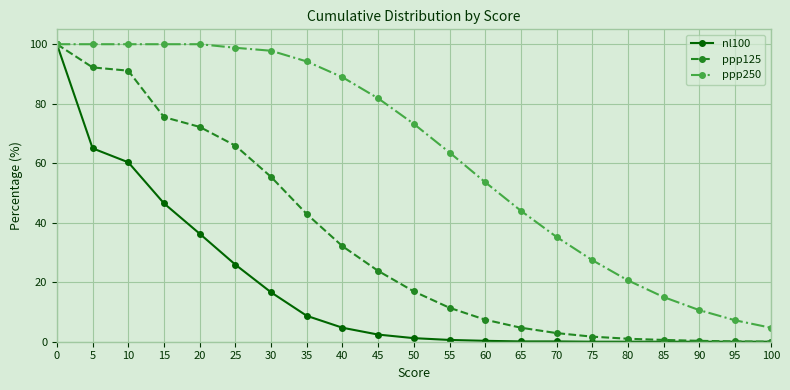

List the series in order of their overall mean, lowest first.

nl100, ppp125, ppp250